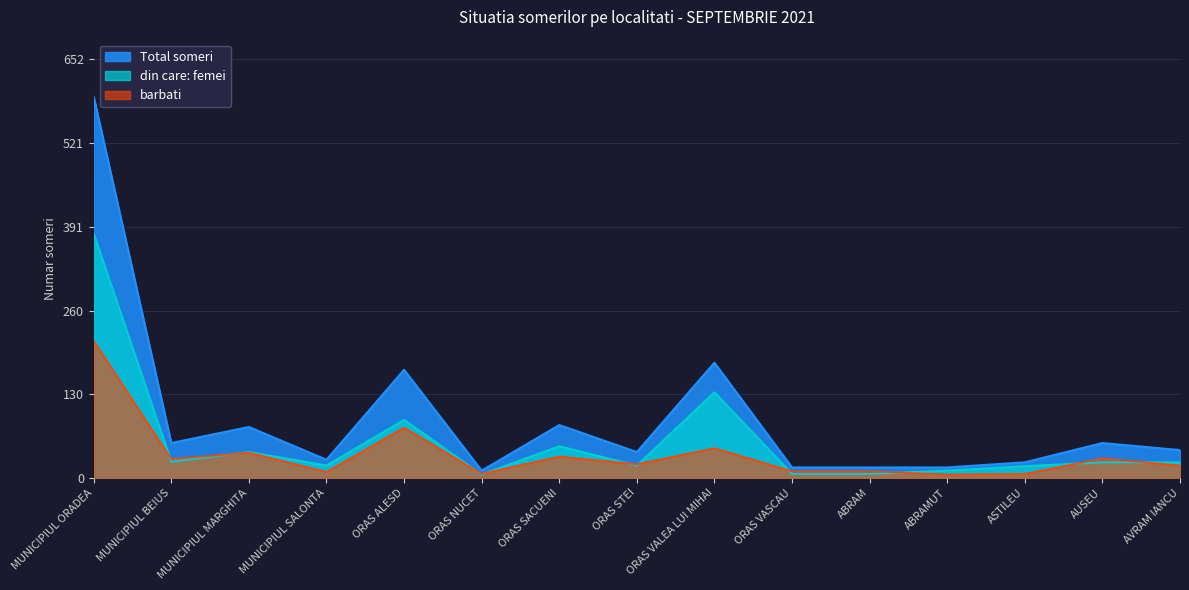

Reading left to right, transcribe all the data shown in this chart.

Total someri: 593	54	79	28	168	11	82	40	179	16	16	16	24	54	43
din care: femei: 380	25	40	19	90	5	49	19	133	6	6	11	18	24	24
barbati: 213	29	39	9	78	6	33	21	46	10	10	5	6	30	19